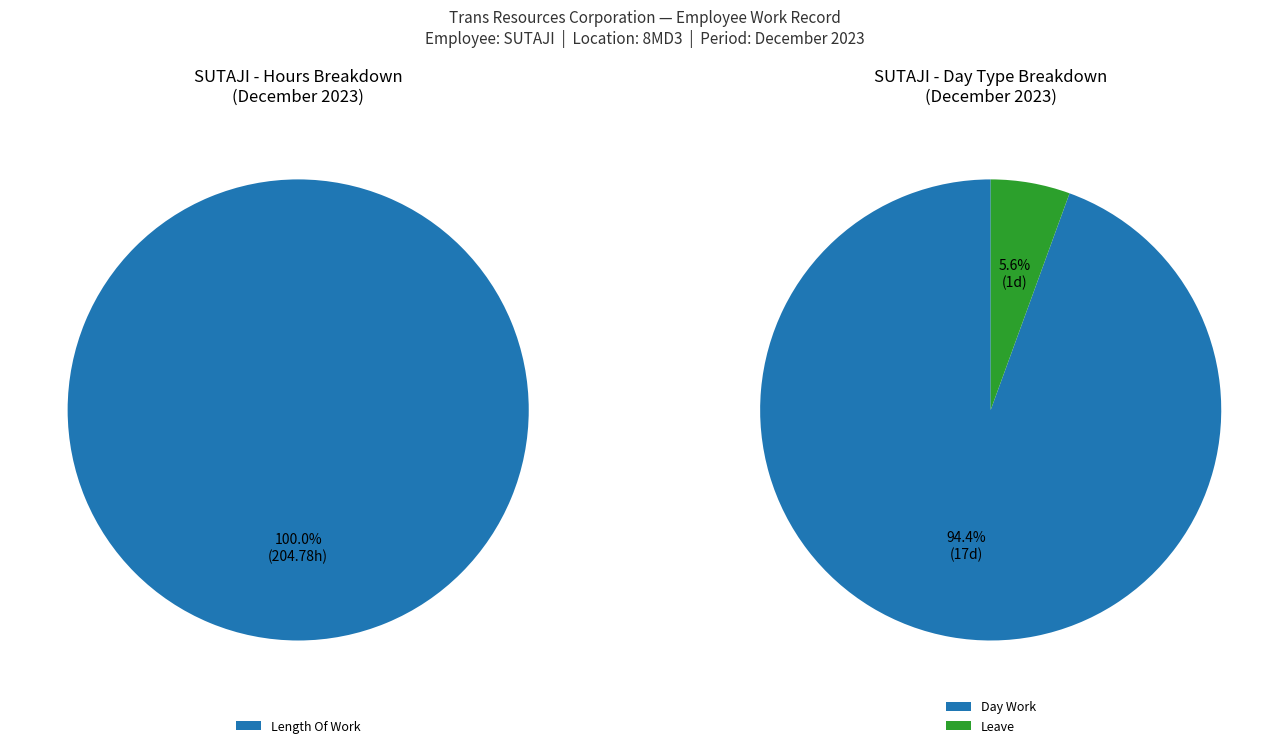

True or false: Over Time 1.5 accounts for 13% of the total.

False